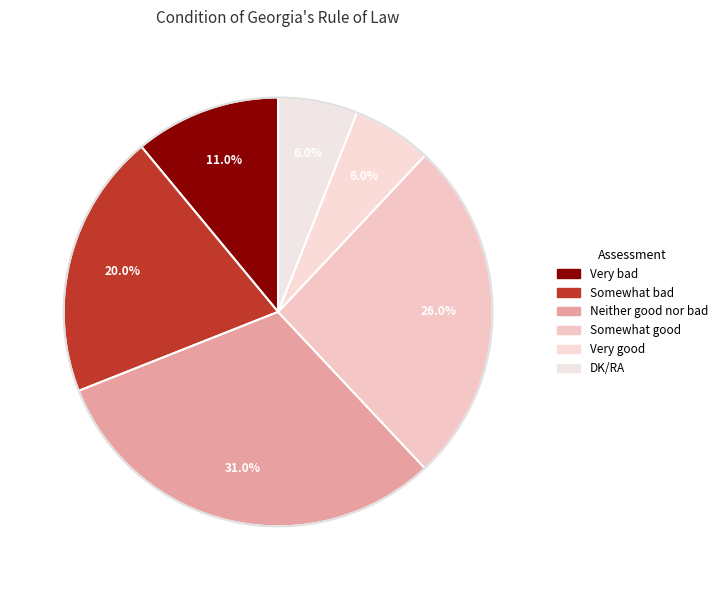

Which category has the smallest portion of the pie?

Very good